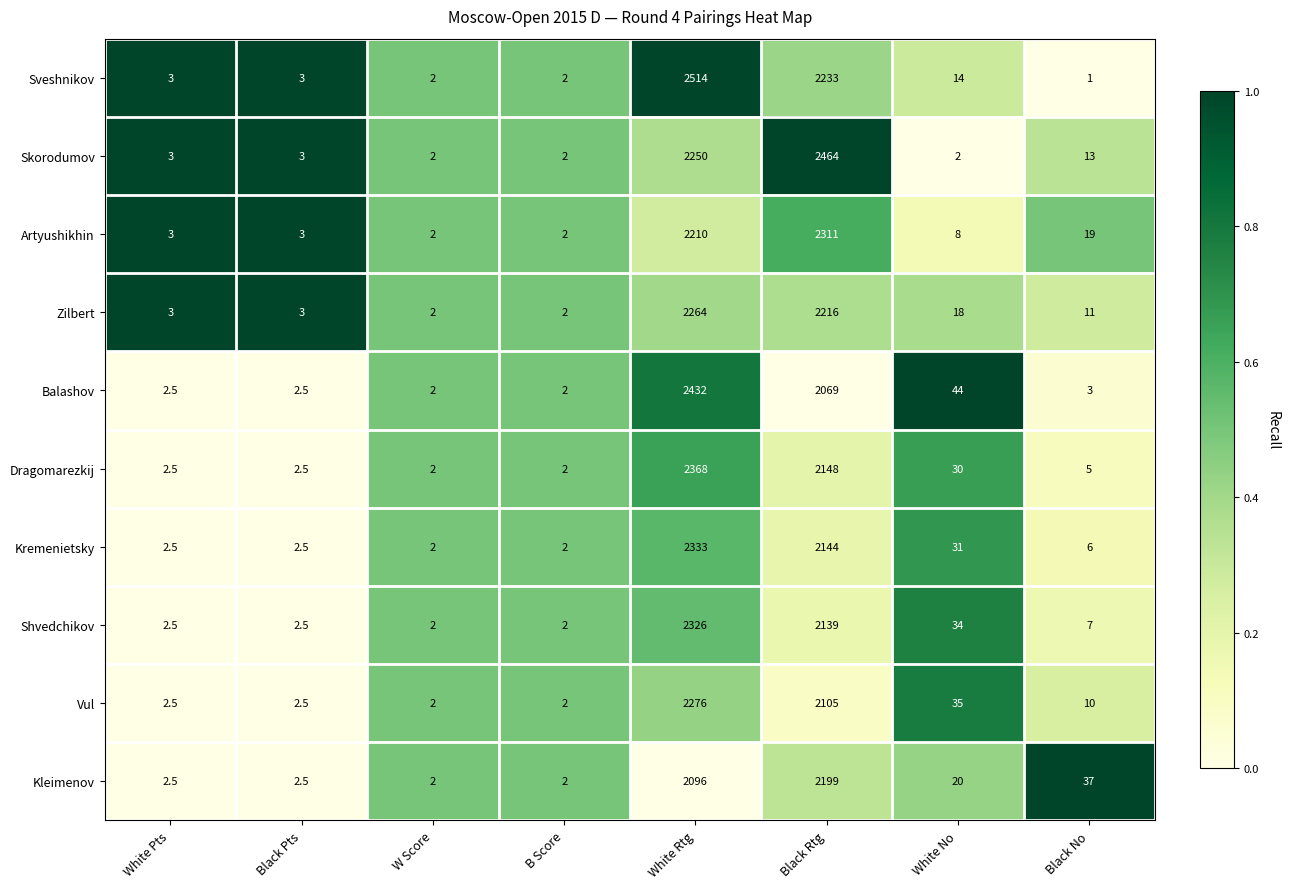

Which series has the widest spread of values?

Sveshnikov